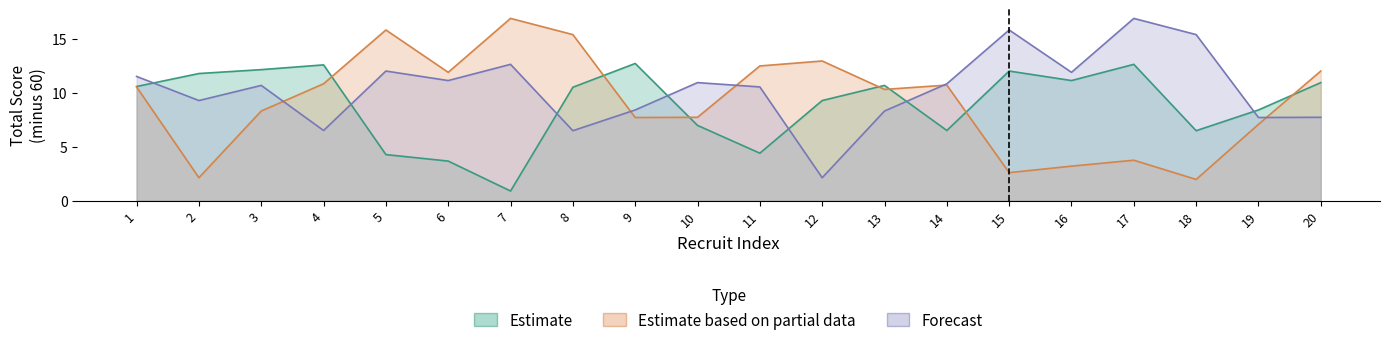

Which label corresponds to the smallest value in the chart?

7